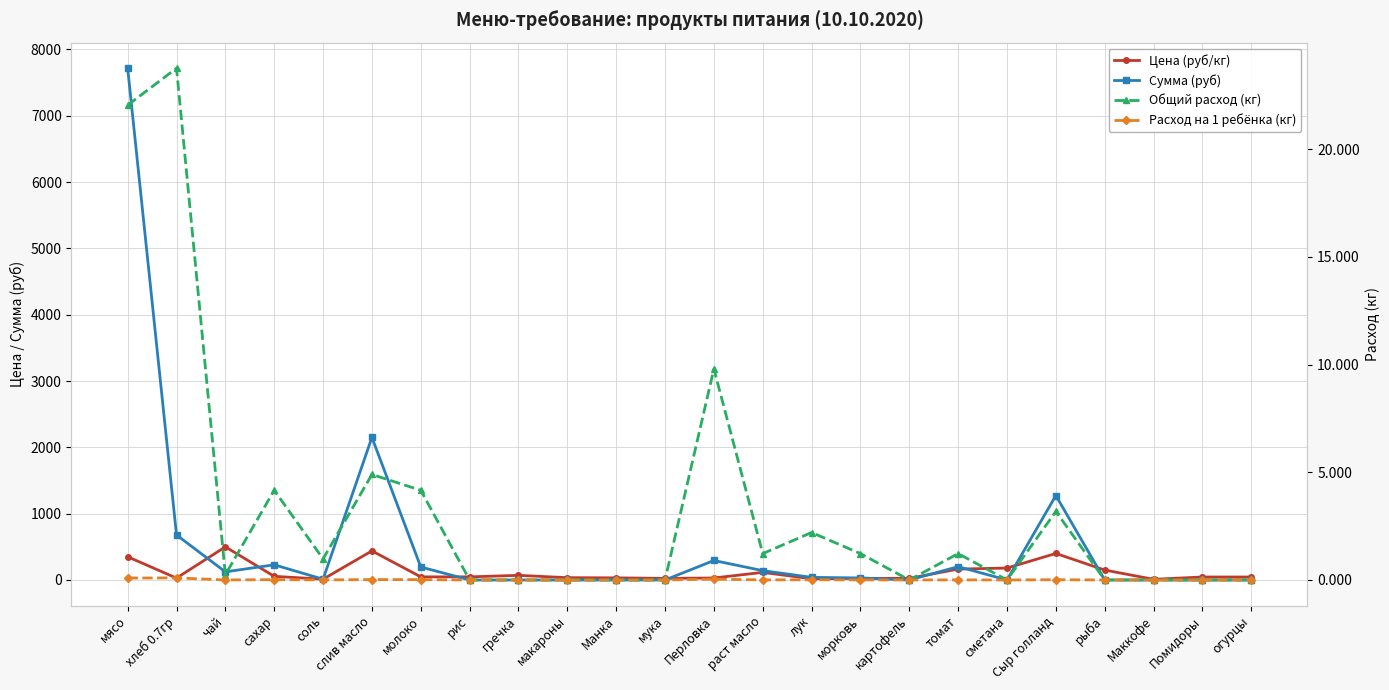

List the labels in order of Расход на 1 ребёнка (кг) value, smallest first.

рис, гречка, макароны, Манка, мука, картофель, сметана, рыба, Маккофе, Помидоры, огурцы, чай, соль, раст масло, морковь, томат, лук, Сыр голланд, сахар, молоко, слив масло, Перловка, мясо, хлеб 0.7гр